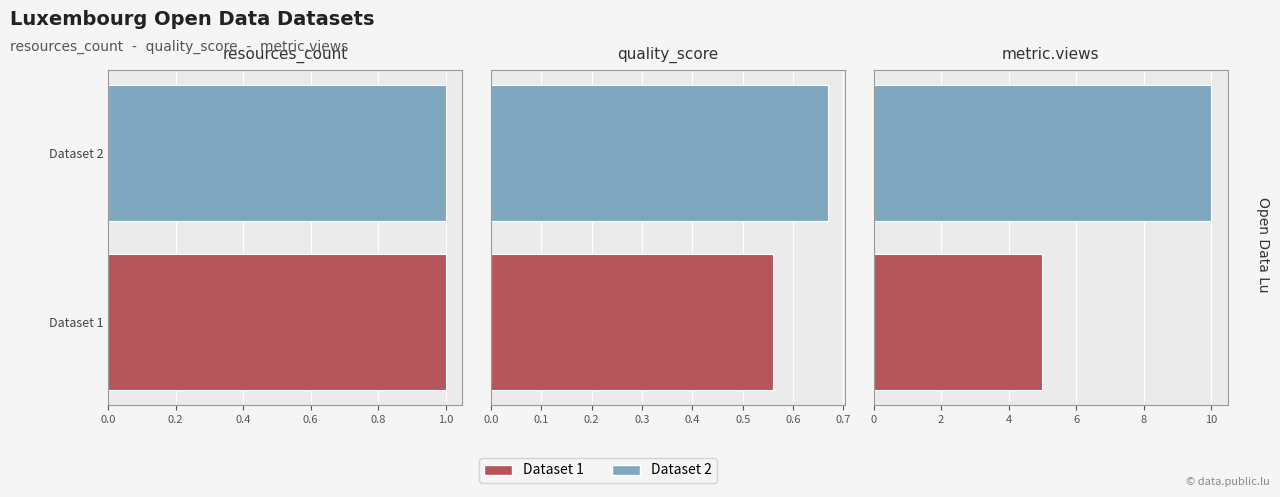

Reading left to right, what are all the values shown in this chart?

resources_count: 1.0	1.0
quality_score: 0.6	0.7
metric.views: 5.0	10.0